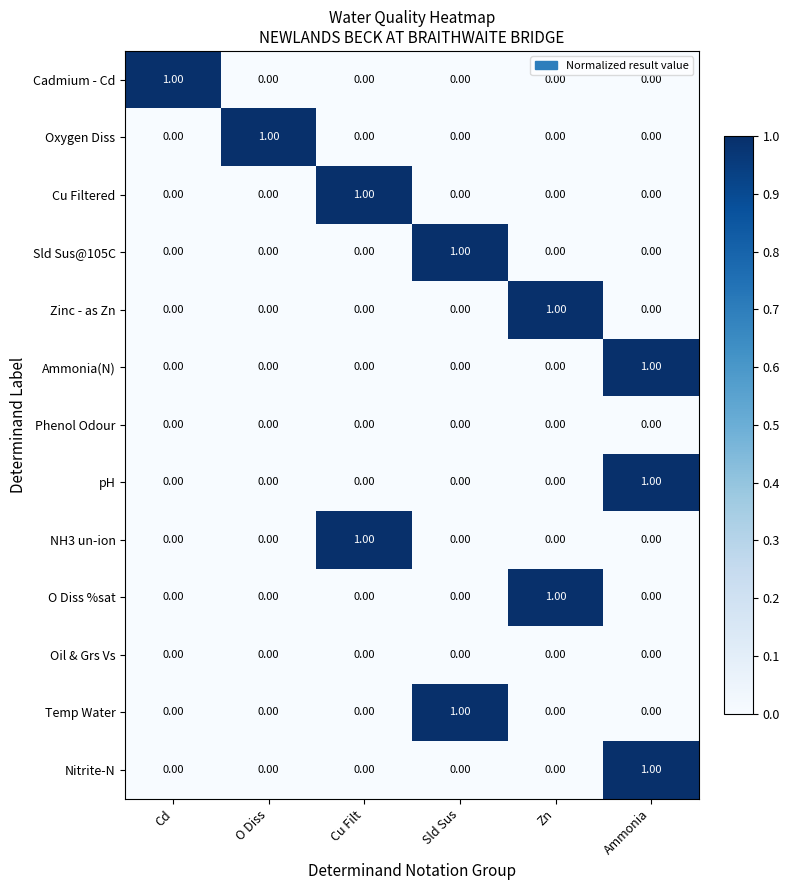

At how many categories does at least one series exceed 0?

6